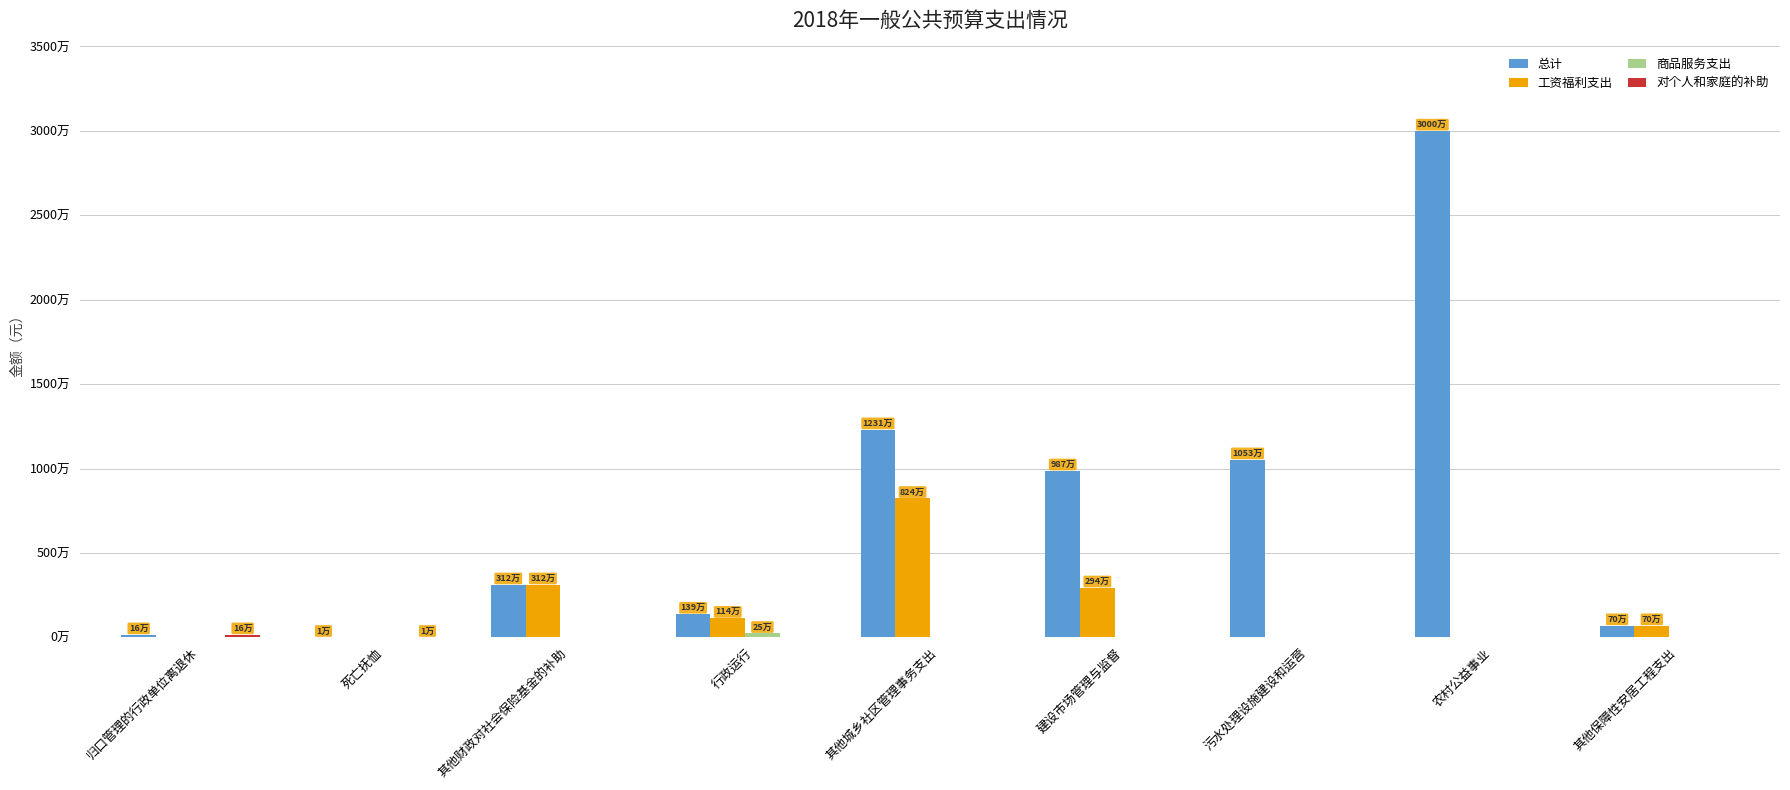

Are the bars grouped side by side (vs. stacked)?

Yes